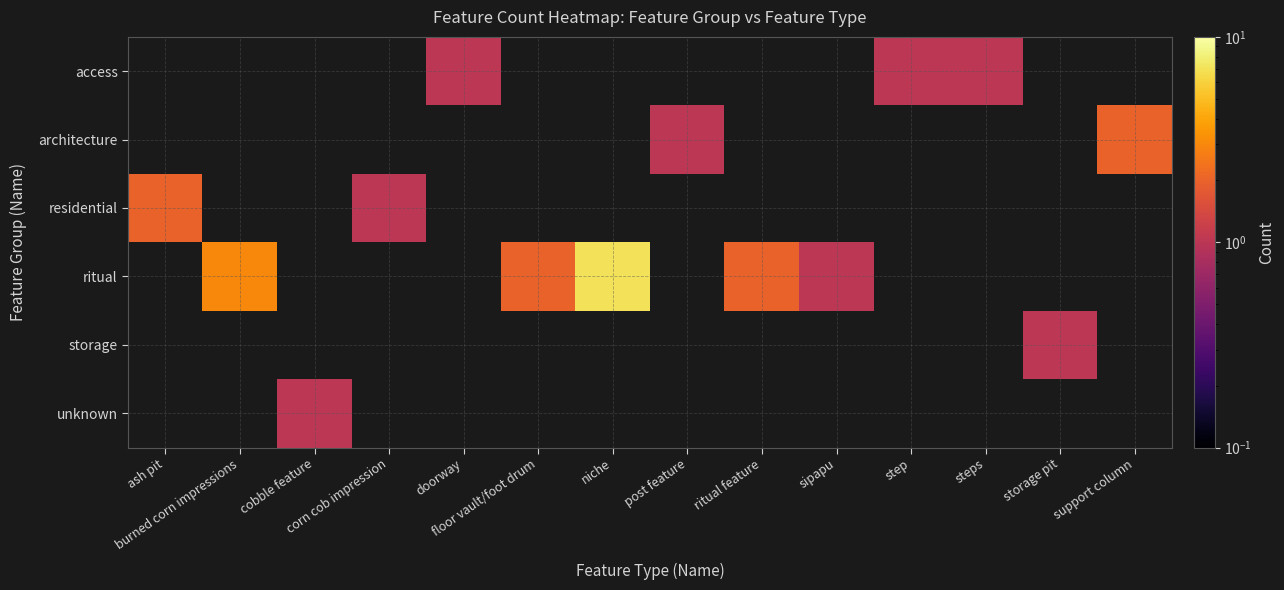

What is the total value across all series at steps?

1